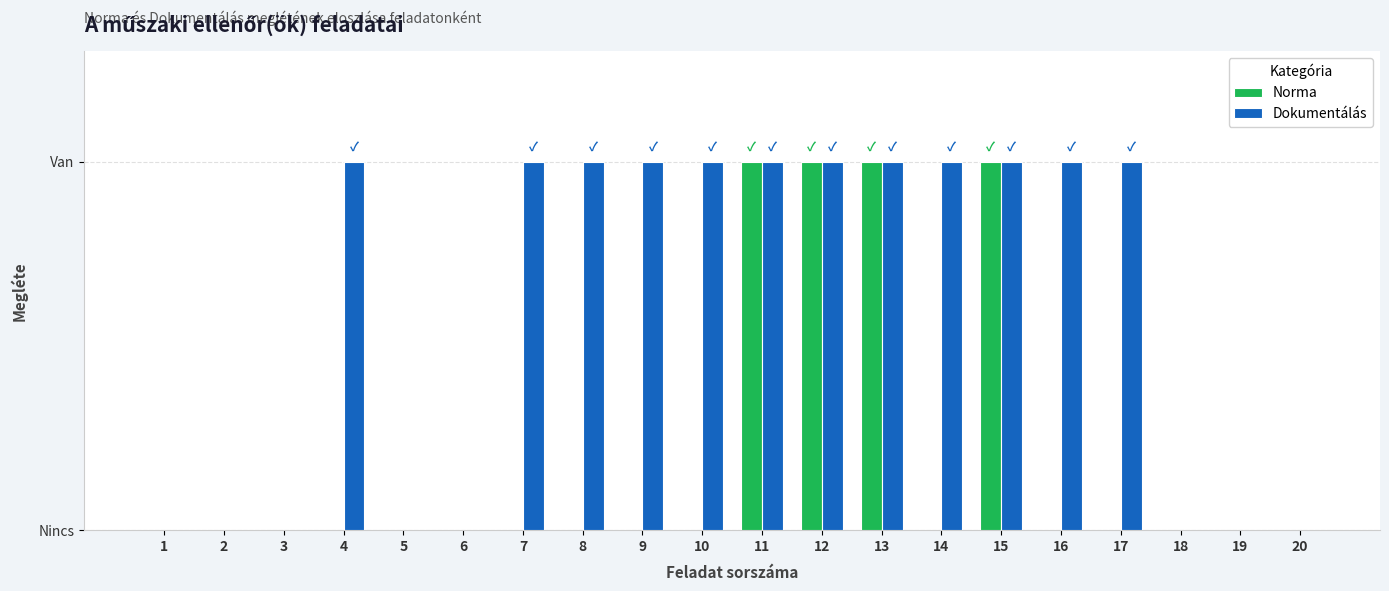

Between 19 and 20, which series saw the biggest shift?

Norma